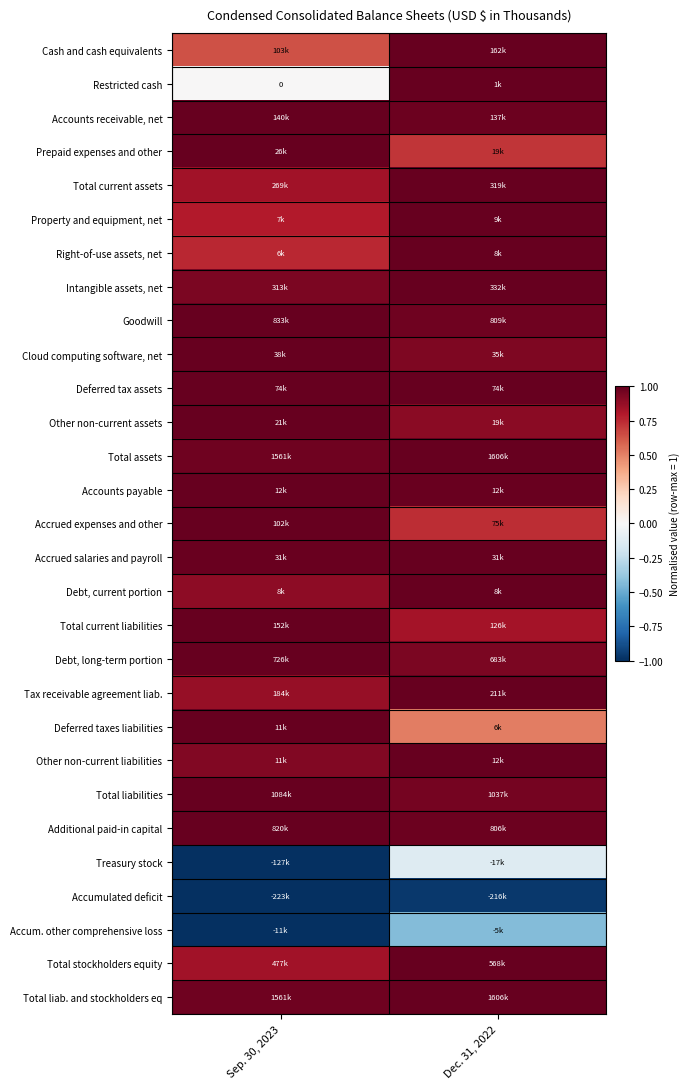

Between Dec. 31, 2022 and Sep. 30, 2023, which is larger?

Dec. 31, 2022